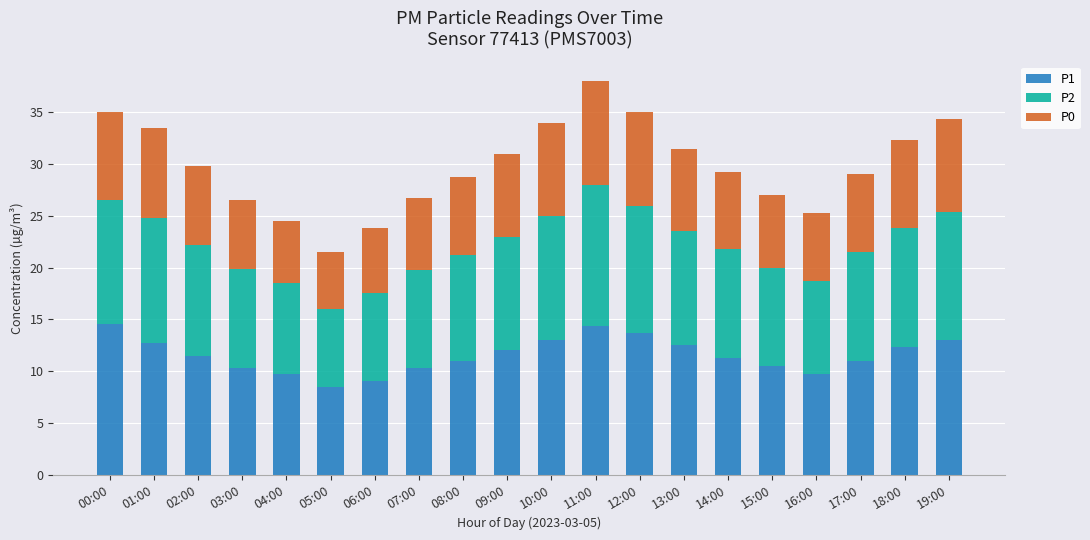

The P1 series shows 2.7 at 19:00. True or false?

False